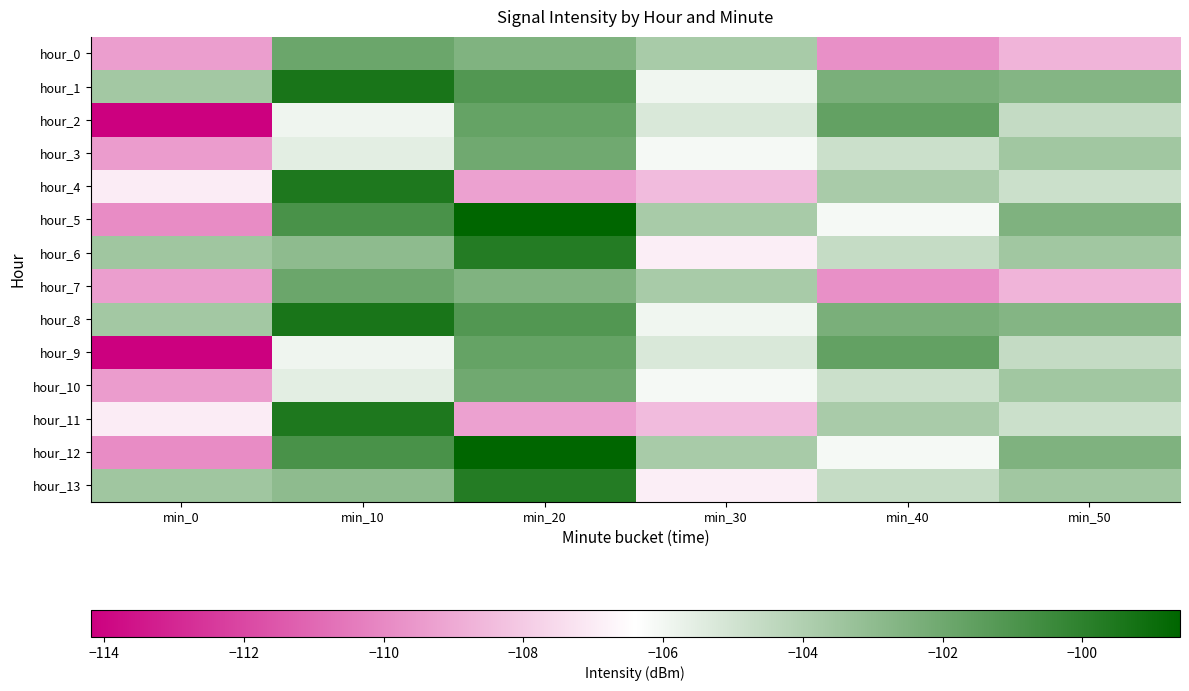

Reading right to left, transcribe all the data shown in this chart.

hour_0: min_50=-108.7	min_40=-109.8	min_30=-103.8	min_20=-102.6	min_10=-101.9	min_0=-109.3
hour_1: min_50=-102.7	min_40=-102.4	min_30=-106.0	min_20=-101.2	min_10=-99.4	min_0=-103.6
hour_2: min_50=-104.6	min_40=-101.7	min_30=-105.2	min_20=-101.7	min_10=-105.9	min_0=-114.2
hour_3: min_50=-103.5	min_40=-104.8	min_30=-106.1	min_20=-102.1	min_10=-105.6	min_0=-109.4
hour_4: min_50=-104.8	min_40=-103.8	min_30=-108.5	min_20=-109.2	min_10=-99.5	min_0=-107.0
hour_5: min_50=-102.5	min_40=-106.1	min_30=-103.8	min_20=-98.6	min_10=-100.9	min_0=-109.9
hour_6: min_50=-103.5	min_40=-104.7	min_30=-106.9	min_20=-99.8	min_10=-103.0	min_0=-103.5
hour_7: min_50=-108.7	min_40=-109.8	min_30=-103.8	min_20=-102.6	min_10=-101.9	min_0=-109.3
hour_8: min_50=-102.7	min_40=-102.4	min_30=-106.0	min_20=-101.2	min_10=-99.4	min_0=-103.6
hour_9: min_50=-104.6	min_40=-101.7	min_30=-105.2	min_20=-101.7	min_10=-105.9	min_0=-114.2
hour_10: min_50=-103.5	min_40=-104.8	min_30=-106.1	min_20=-102.1	min_10=-105.6	min_0=-109.4
hour_11: min_50=-104.8	min_40=-103.8	min_30=-108.5	min_20=-109.2	min_10=-99.5	min_0=-107.0
hour_12: min_50=-102.5	min_40=-106.1	min_30=-103.8	min_20=-98.6	min_10=-100.9	min_0=-109.9
hour_13: min_50=-103.5	min_40=-104.7	min_30=-106.9	min_20=-99.8	min_10=-103.0	min_0=-103.5